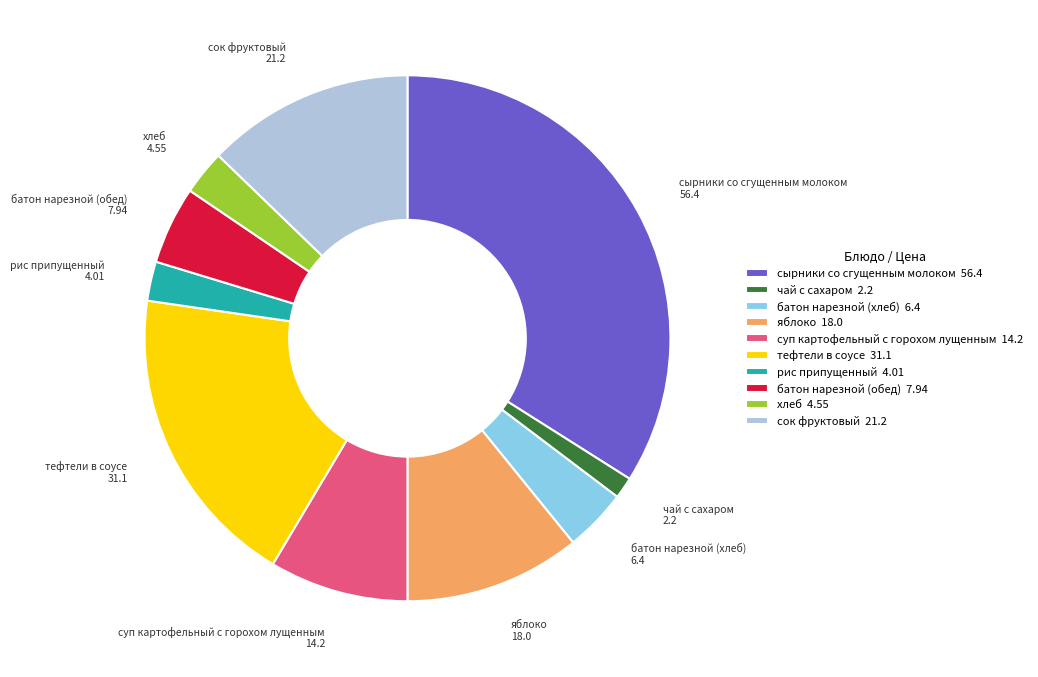

The хлеб slice represents 3% of the pie. True or false?

True